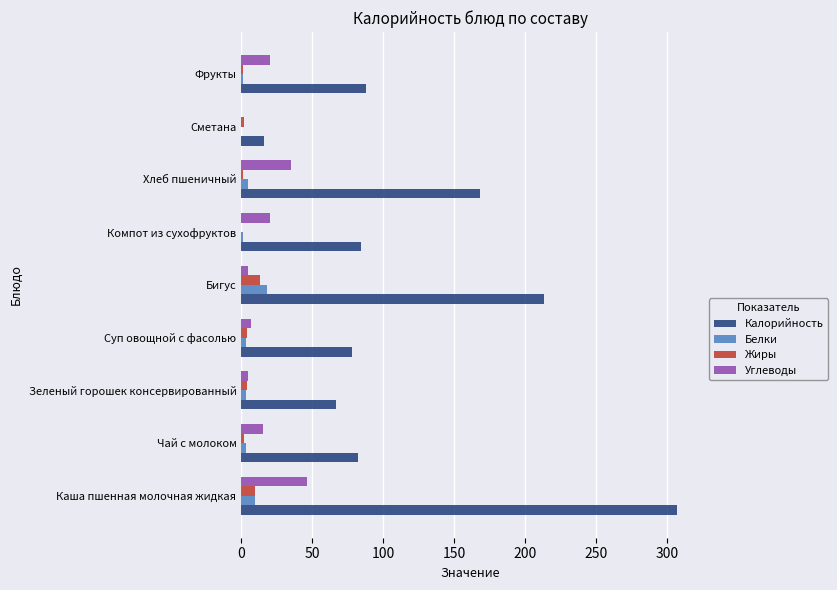

Which series has the widest spread of values?

Калорийность